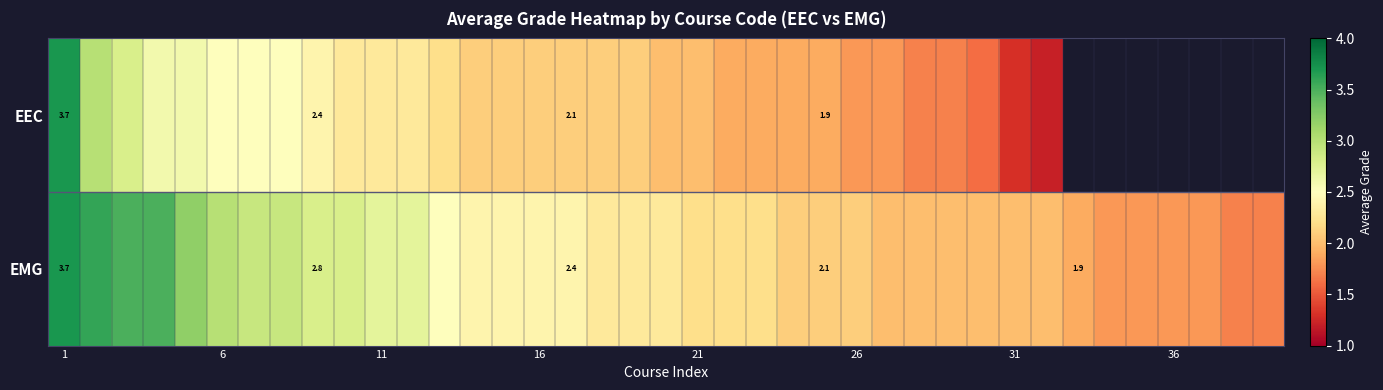

At which category is the sum across all series the highest?

1